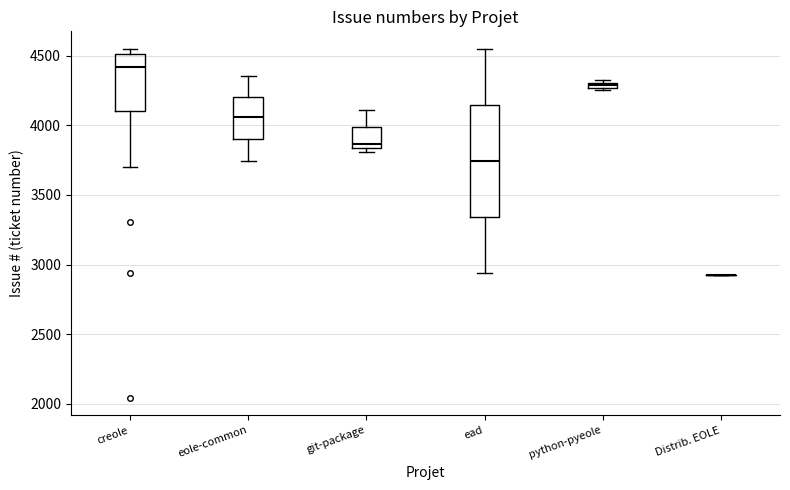

Comparing the boxes themselves (not the whiskers), which one is the tallest?

ead